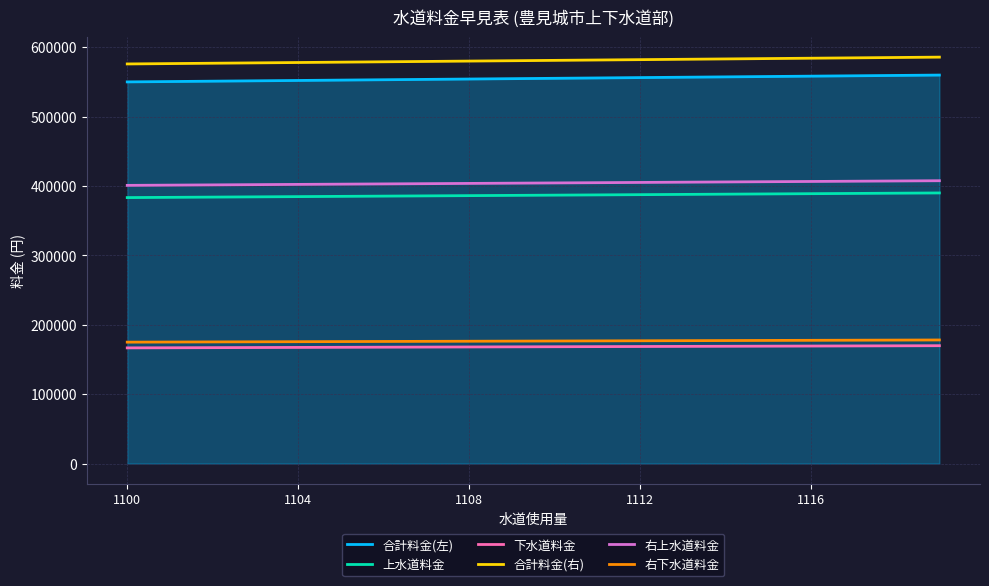

True or false: 合計料金(右) and 下水道料金 cross at least once.

False